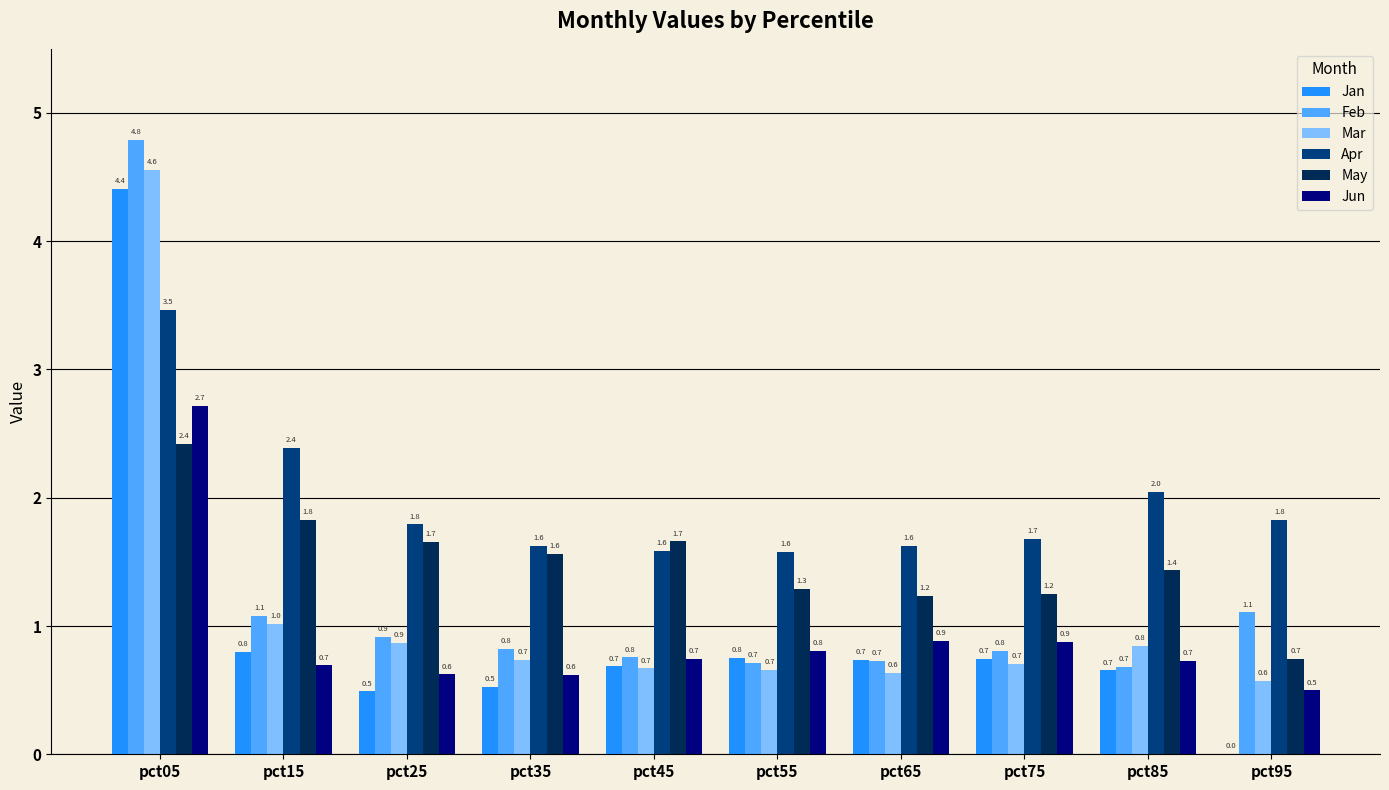

Between pct25 and pct65, which series saw the biggest shift?

May